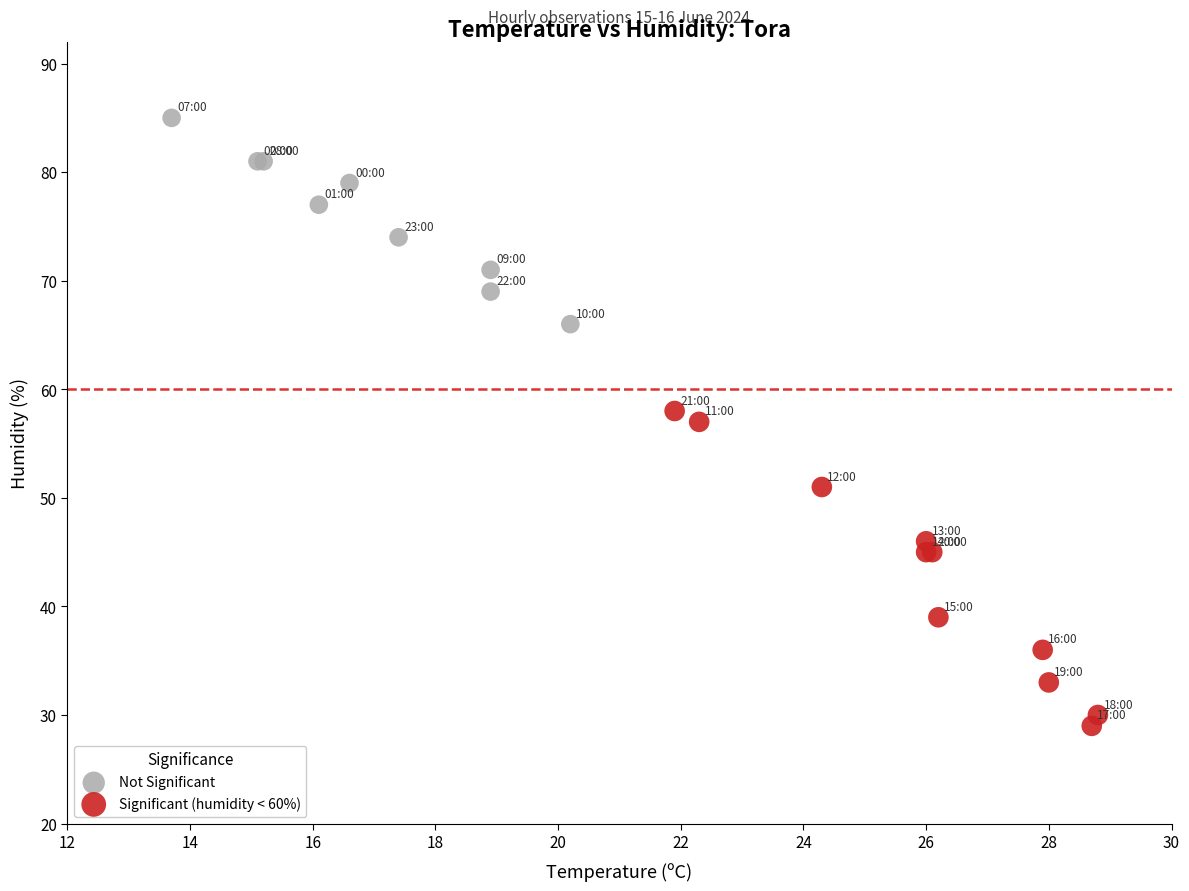

Which series has the largest Y range (max minus min)?

Significant (humidity < 60%)